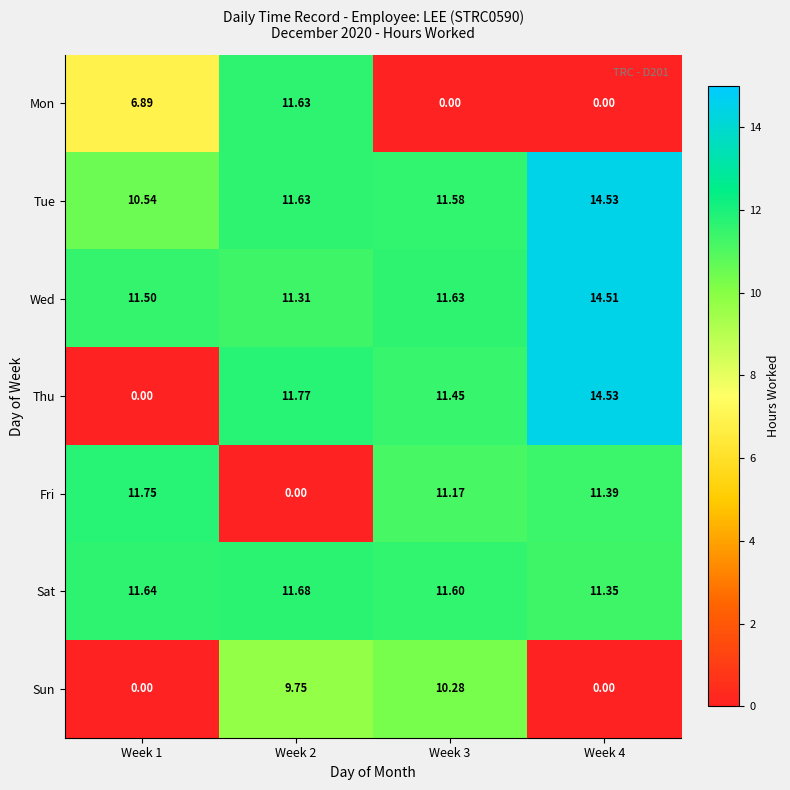

Which series changed the most between Week 2 and Week 3?

Mon